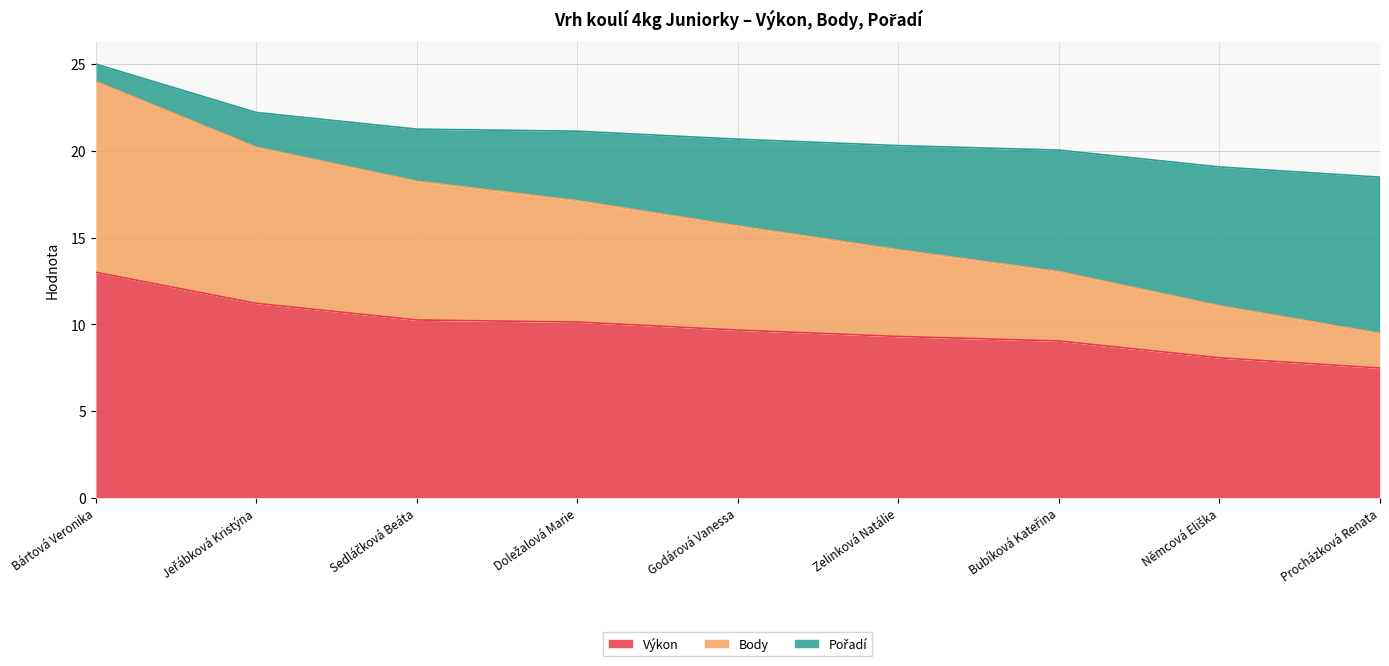

What is the difference between the maximum and minimum values in the Výkon series?

5.5